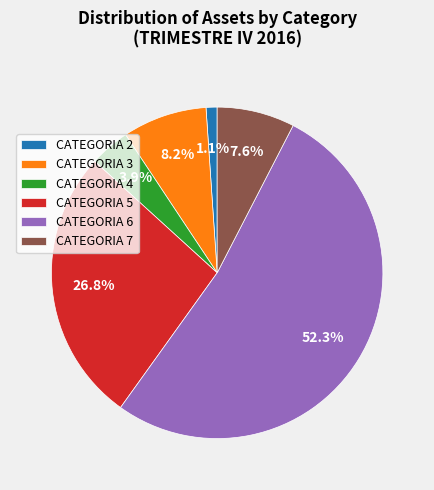

What is the ratio of the value at CATEGORIA 4 to the value at CATEGORIA 6?

0.1